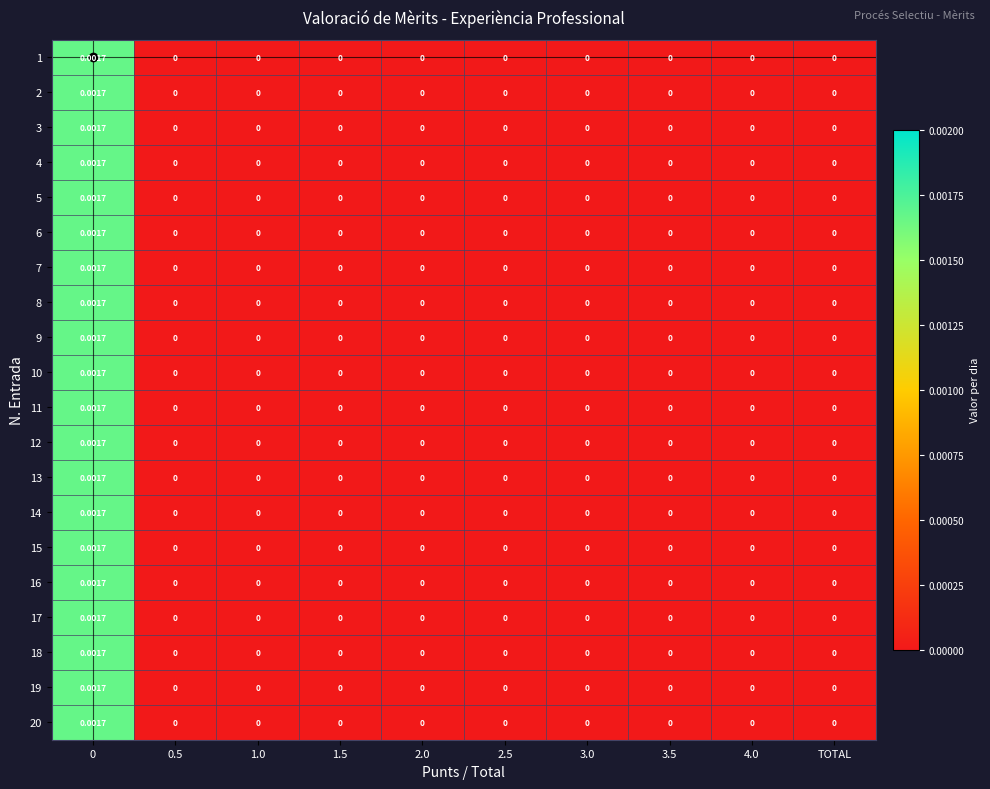

Reading left to right, what are all the values shown in this chart?

1: 0=0.0	0.5=0.0	1.0=0.0	1.5=0.0	2.0=0.0	2.5=0.0	3.0=0.0	3.5=0.0	4.0=0.0	TOTAL=0.0
2: 0=0.0	0.5=0.0	1.0=0.0	1.5=0.0	2.0=0.0	2.5=0.0	3.0=0.0	3.5=0.0	4.0=0.0	TOTAL=0.0
3: 0=0.0	0.5=0.0	1.0=0.0	1.5=0.0	2.0=0.0	2.5=0.0	3.0=0.0	3.5=0.0	4.0=0.0	TOTAL=0.0
4: 0=0.0	0.5=0.0	1.0=0.0	1.5=0.0	2.0=0.0	2.5=0.0	3.0=0.0	3.5=0.0	4.0=0.0	TOTAL=0.0
5: 0=0.0	0.5=0.0	1.0=0.0	1.5=0.0	2.0=0.0	2.5=0.0	3.0=0.0	3.5=0.0	4.0=0.0	TOTAL=0.0
6: 0=0.0	0.5=0.0	1.0=0.0	1.5=0.0	2.0=0.0	2.5=0.0	3.0=0.0	3.5=0.0	4.0=0.0	TOTAL=0.0
7: 0=0.0	0.5=0.0	1.0=0.0	1.5=0.0	2.0=0.0	2.5=0.0	3.0=0.0	3.5=0.0	4.0=0.0	TOTAL=0.0
8: 0=0.0	0.5=0.0	1.0=0.0	1.5=0.0	2.0=0.0	2.5=0.0	3.0=0.0	3.5=0.0	4.0=0.0	TOTAL=0.0
9: 0=0.0	0.5=0.0	1.0=0.0	1.5=0.0	2.0=0.0	2.5=0.0	3.0=0.0	3.5=0.0	4.0=0.0	TOTAL=0.0
10: 0=0.0	0.5=0.0	1.0=0.0	1.5=0.0	2.0=0.0	2.5=0.0	3.0=0.0	3.5=0.0	4.0=0.0	TOTAL=0.0
11: 0=0.0	0.5=0.0	1.0=0.0	1.5=0.0	2.0=0.0	2.5=0.0	3.0=0.0	3.5=0.0	4.0=0.0	TOTAL=0.0
12: 0=0.0	0.5=0.0	1.0=0.0	1.5=0.0	2.0=0.0	2.5=0.0	3.0=0.0	3.5=0.0	4.0=0.0	TOTAL=0.0
13: 0=0.0	0.5=0.0	1.0=0.0	1.5=0.0	2.0=0.0	2.5=0.0	3.0=0.0	3.5=0.0	4.0=0.0	TOTAL=0.0
14: 0=0.0	0.5=0.0	1.0=0.0	1.5=0.0	2.0=0.0	2.5=0.0	3.0=0.0	3.5=0.0	4.0=0.0	TOTAL=0.0
15: 0=0.0	0.5=0.0	1.0=0.0	1.5=0.0	2.0=0.0	2.5=0.0	3.0=0.0	3.5=0.0	4.0=0.0	TOTAL=0.0
16: 0=0.0	0.5=0.0	1.0=0.0	1.5=0.0	2.0=0.0	2.5=0.0	3.0=0.0	3.5=0.0	4.0=0.0	TOTAL=0.0
17: 0=0.0	0.5=0.0	1.0=0.0	1.5=0.0	2.0=0.0	2.5=0.0	3.0=0.0	3.5=0.0	4.0=0.0	TOTAL=0.0
18: 0=0.0	0.5=0.0	1.0=0.0	1.5=0.0	2.0=0.0	2.5=0.0	3.0=0.0	3.5=0.0	4.0=0.0	TOTAL=0.0
19: 0=0.0	0.5=0.0	1.0=0.0	1.5=0.0	2.0=0.0	2.5=0.0	3.0=0.0	3.5=0.0	4.0=0.0	TOTAL=0.0
20: 0=0.0	0.5=0.0	1.0=0.0	1.5=0.0	2.0=0.0	2.5=0.0	3.0=0.0	3.5=0.0	4.0=0.0	TOTAL=0.0